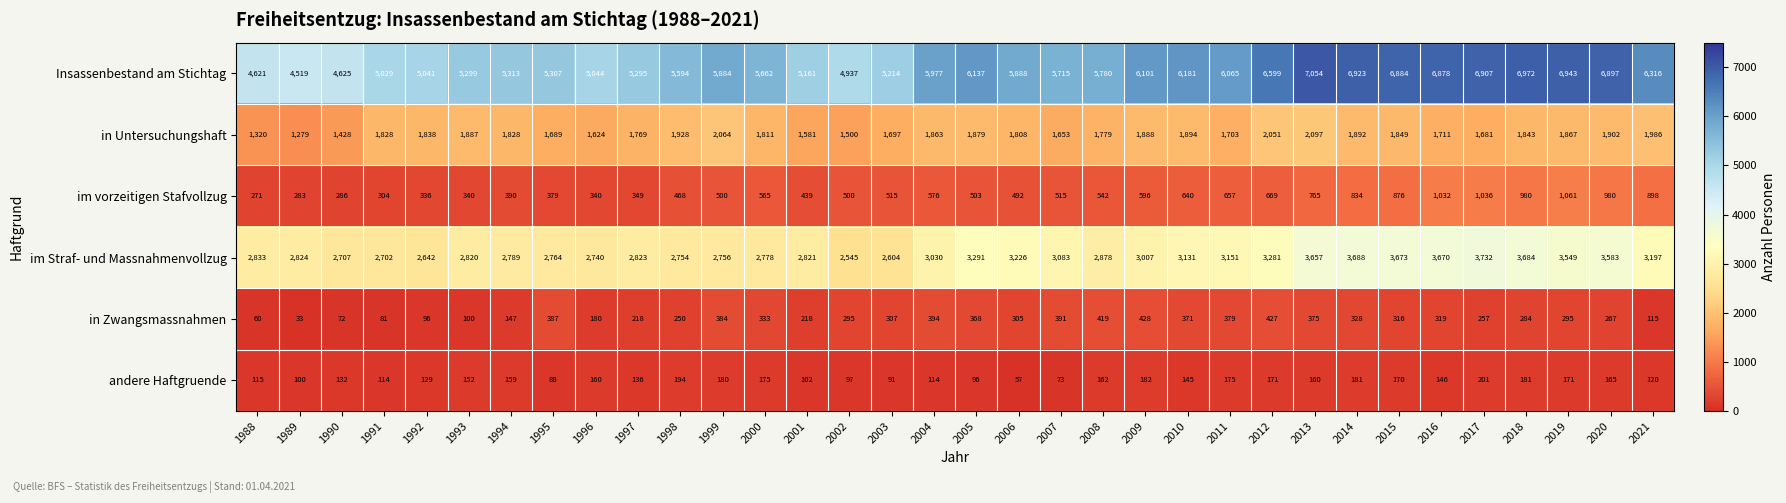

The value of in Untersuchungshaft at 2004 is 3123. True or false?

False